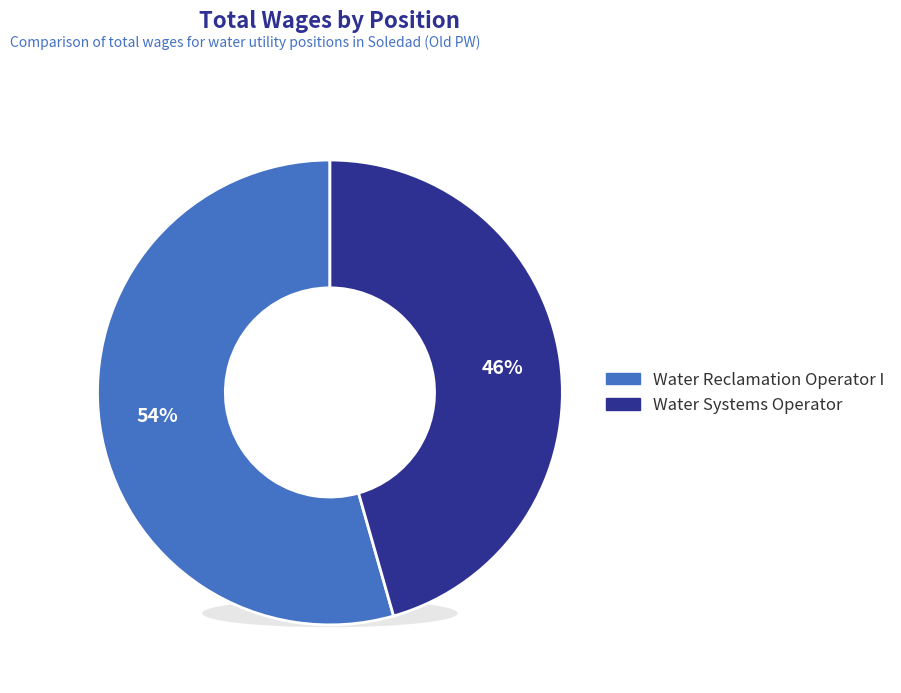

Is Water Systems Operator the majority of the pie?

No